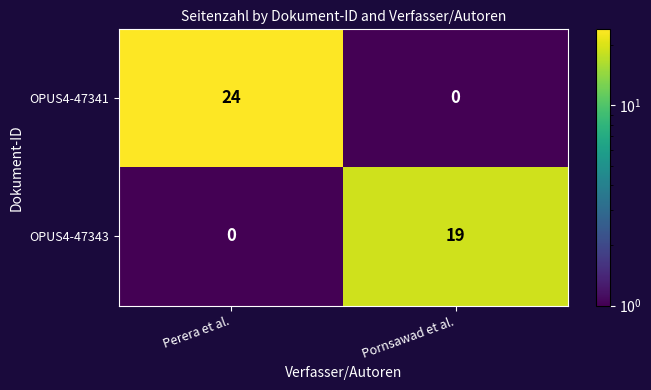

Rank the series by their maximum value, from highest to lowest.

OPUS4-47341, OPUS4-47343